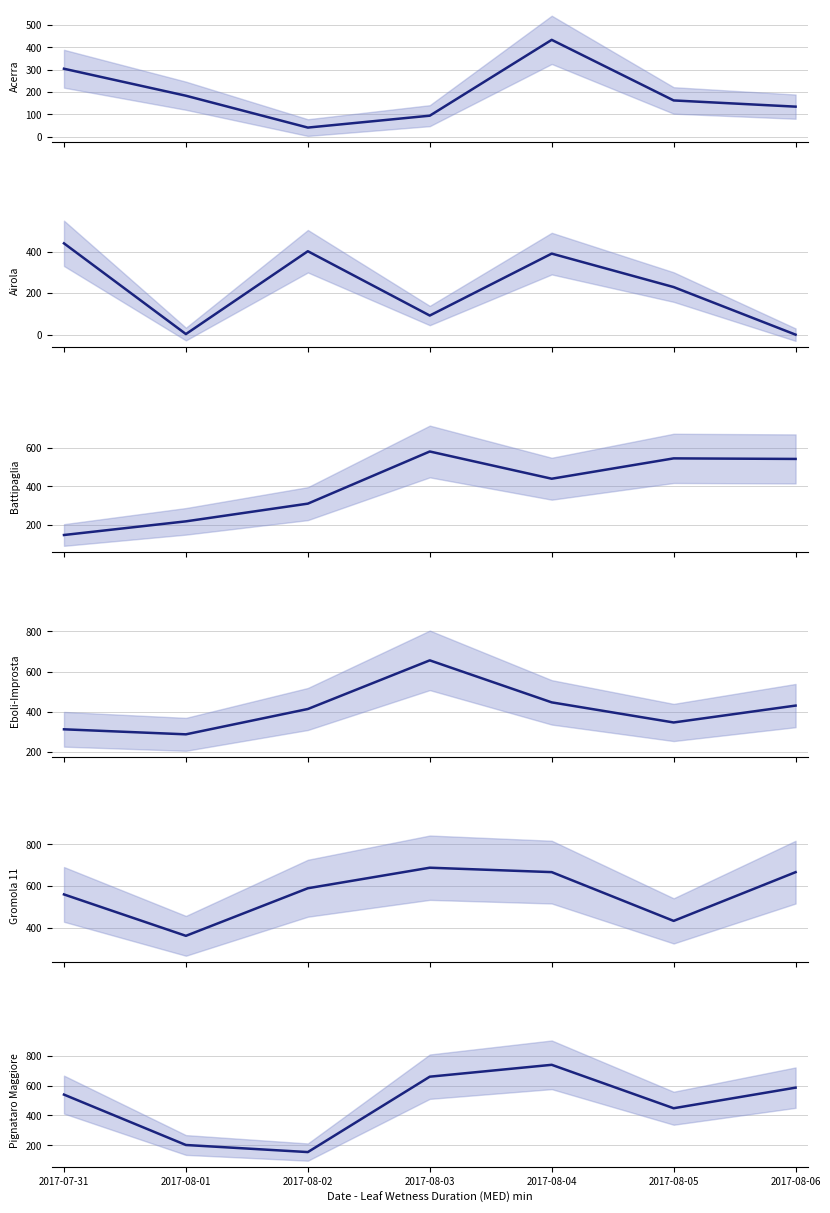

What is the lowest value of the Battipaglia series?

147.0